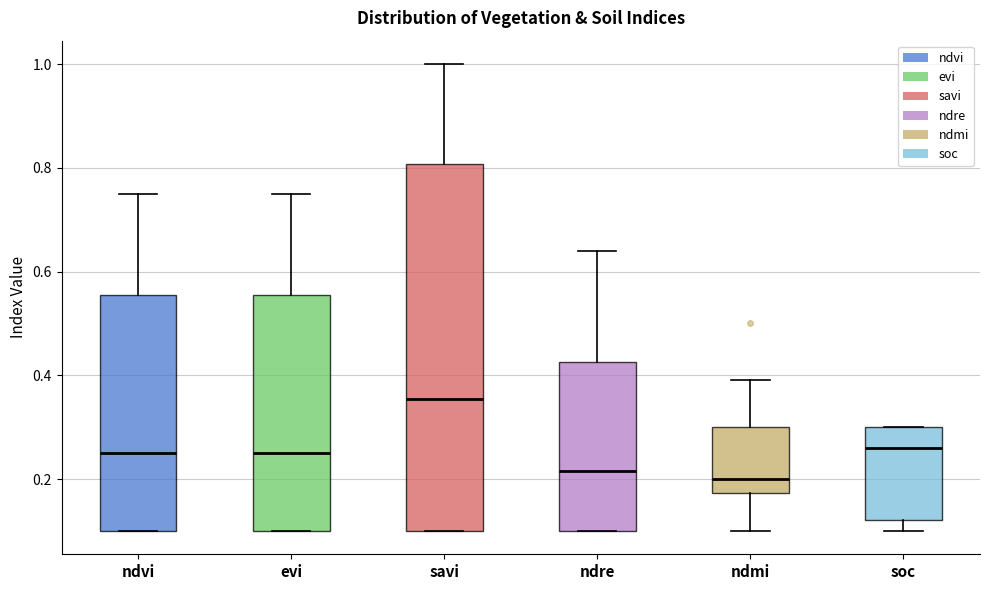

Reading left to right, transcribe this box plot: for each box, give where its median line is, the range the box spans, and where its two whiskers end, as read against the y-axis. The values are not printed on the chart, so give them approximately, as read against the axis.

ndvi: median 0.26, box 0.10 to 0.56, whiskers 0.10 to 0.76
evi: median 0.26, box 0.10 to 0.56, whiskers 0.10 to 0.76
savi: median 0.36, box 0.10 to 0.80, whiskers 0.10 to 1.00
ndre: median 0.22, box 0.10 to 0.42, whiskers 0.10 to 0.64
ndmi: median 0.20, box 0.18 to 0.30, whiskers 0.10 to 0.40
soc: median 0.26, box 0.12 to 0.30, whiskers 0.10 to 0.30